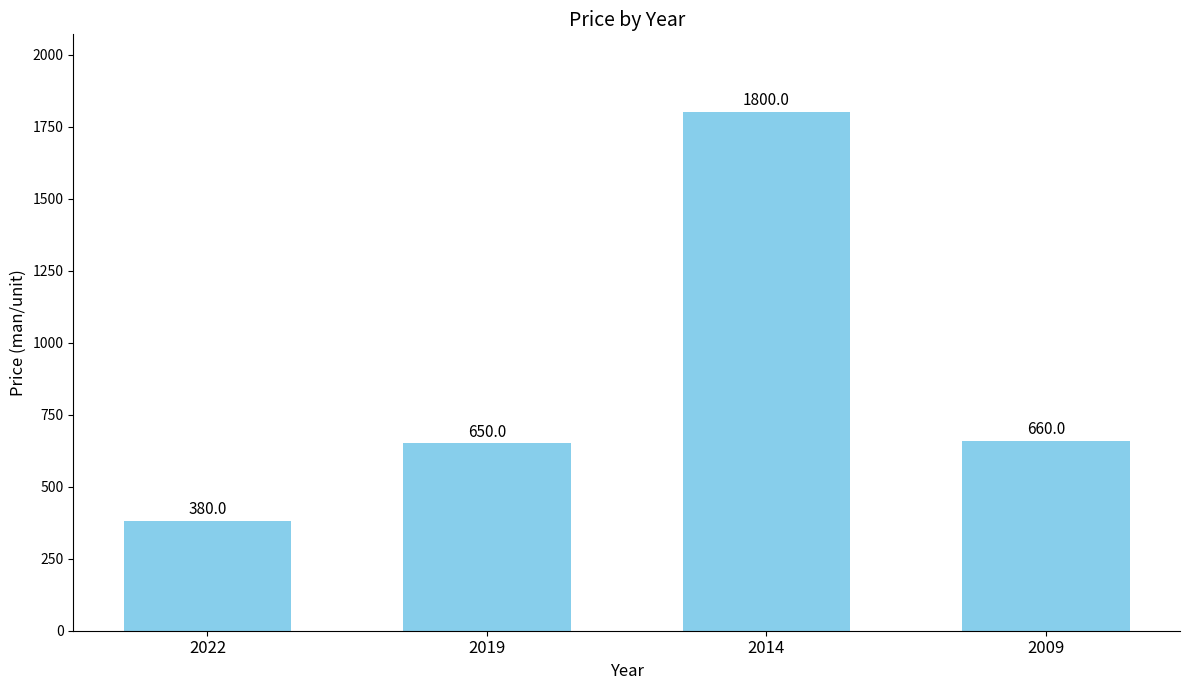

Are the bars horizontal?

No